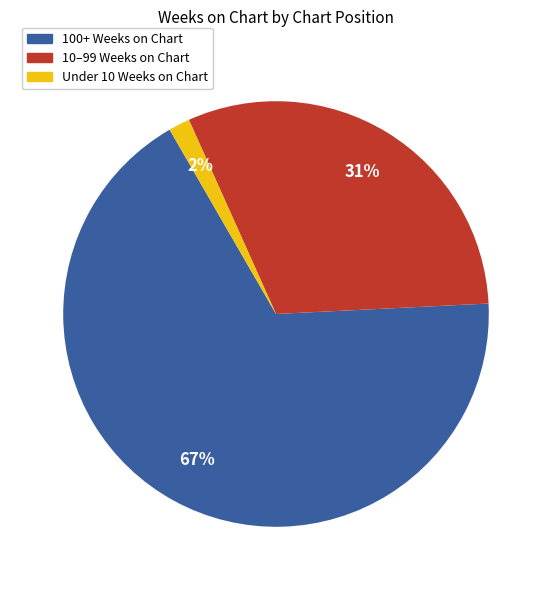

How many segments does this pie chart have?

3